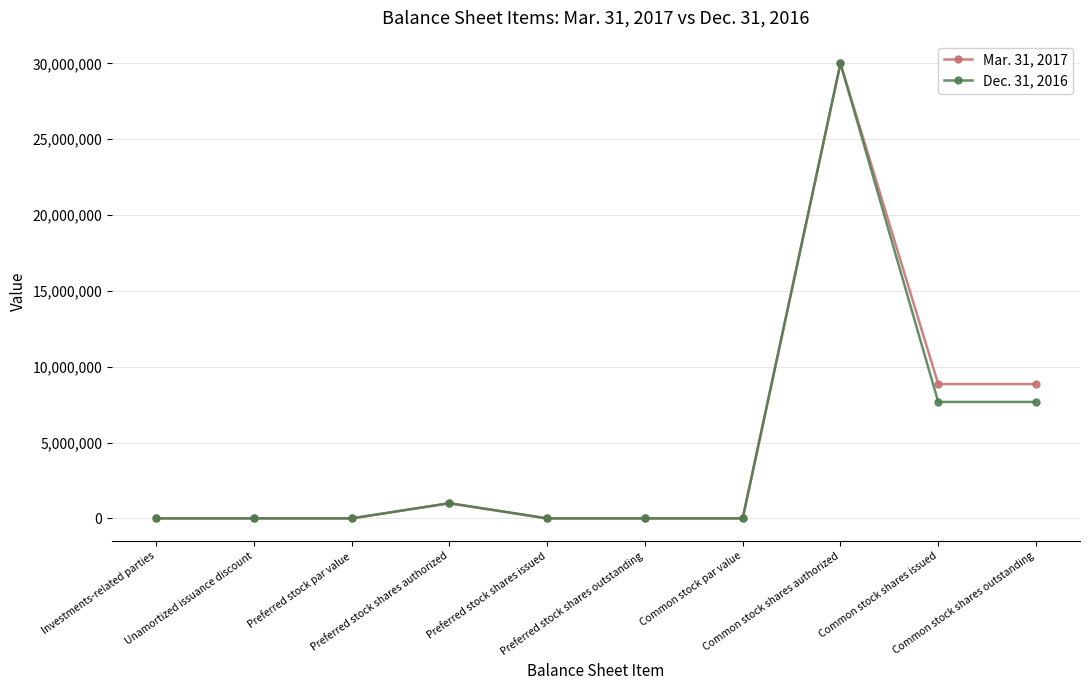

True or false: Dec. 31, 2016 has a value of 0 at Preferred stock shares issued.

True